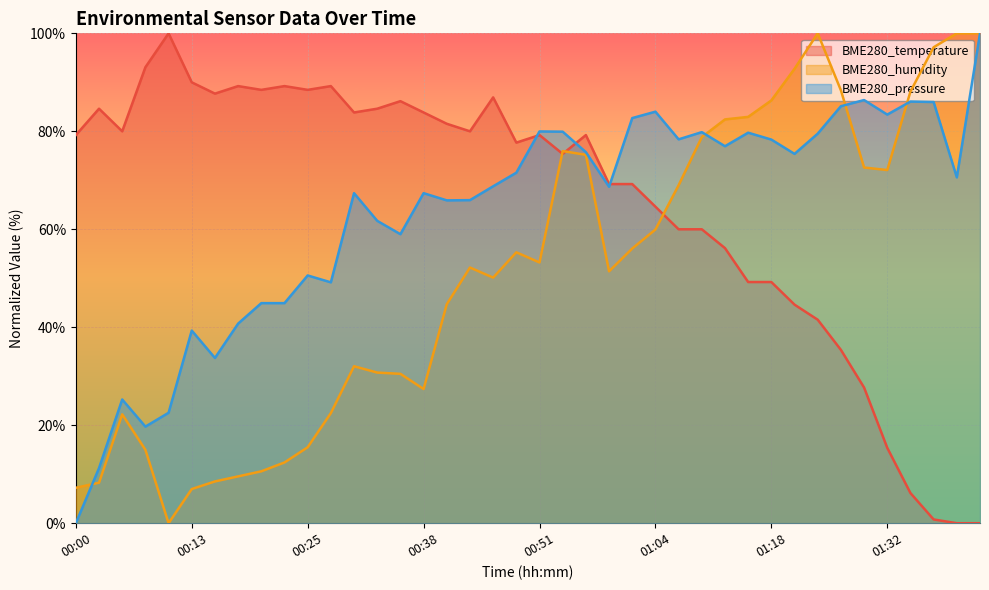

What is the difference between the highest and lowest values at 00:18?

79.7